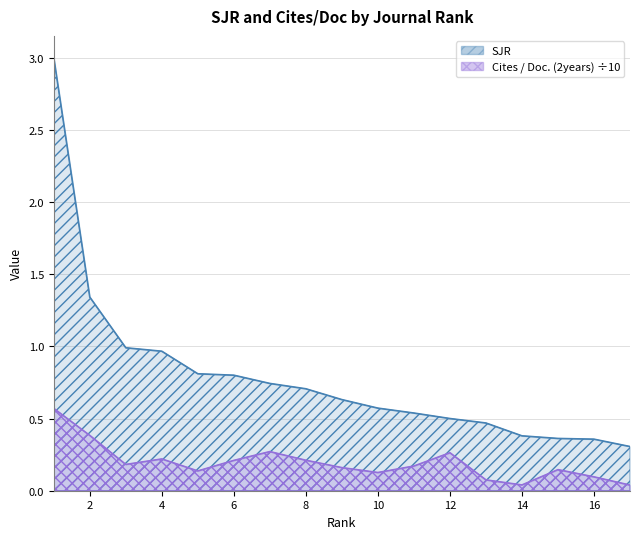

True or false: Cites / Doc. (2years) and SJR intersect in this chart.

False